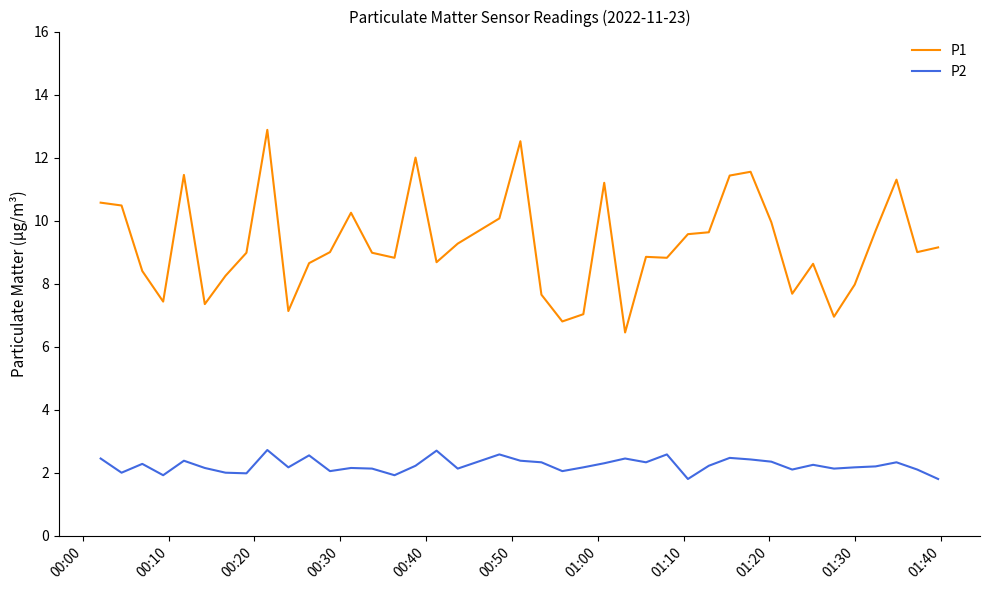

List the series in order of their peak value, lowest first.

P2, P1